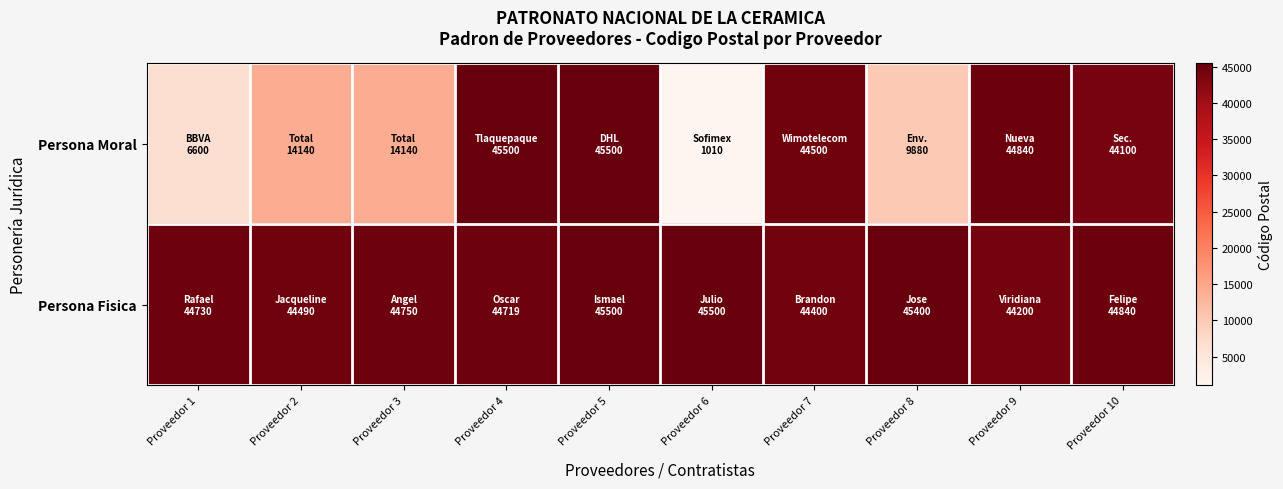

Reading right to left, extract all data points from this chart.

Persona Moral: Proveedor 10=44100	Proveedor 9=44840	Proveedor 8=9880	Proveedor 7=44500	Proveedor 6=1010	Proveedor 5=45500	Proveedor 4=45500	Proveedor 3=14140	Proveedor 2=14140	Proveedor 1=6600
Persona Fisica: Proveedor 10=44840	Proveedor 9=44200	Proveedor 8=45400	Proveedor 7=44400	Proveedor 6=45500	Proveedor 5=45500	Proveedor 4=44719	Proveedor 3=44750	Proveedor 2=44490	Proveedor 1=44730